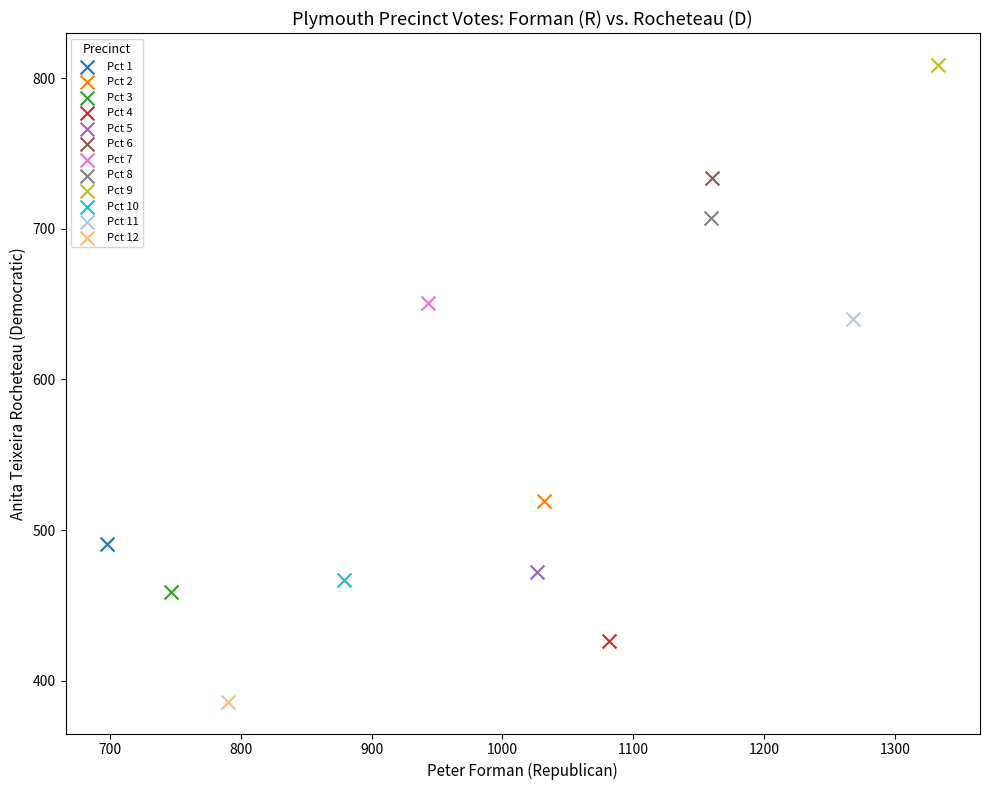

What are all the series names shown in the legend?

Pct 1, Pct 2, Pct 3, Pct 4, Pct 5, Pct 6, Pct 7, Pct 8, Pct 9, Pct 10, Pct 11, Pct 12